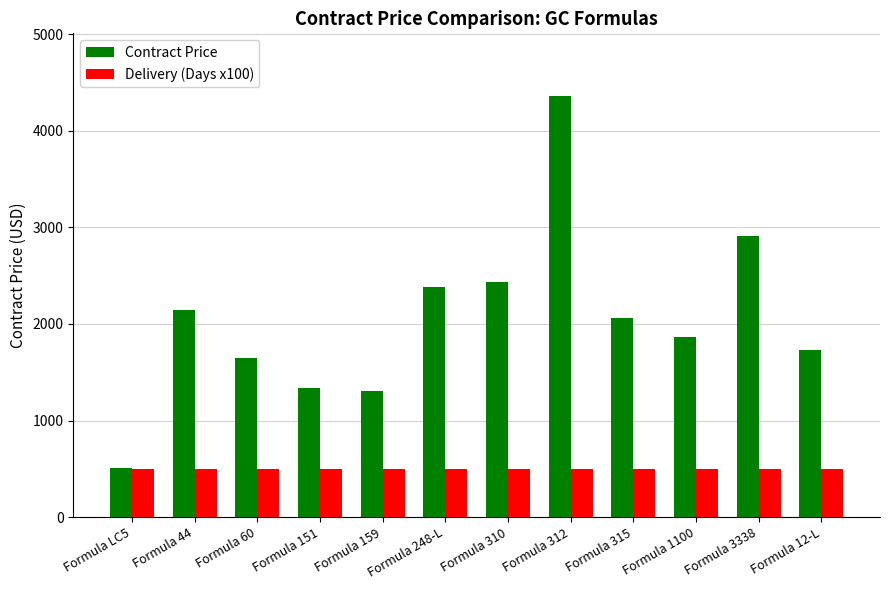

What are all the series names shown in the legend?

Contract Price, Delivery (Days x100)